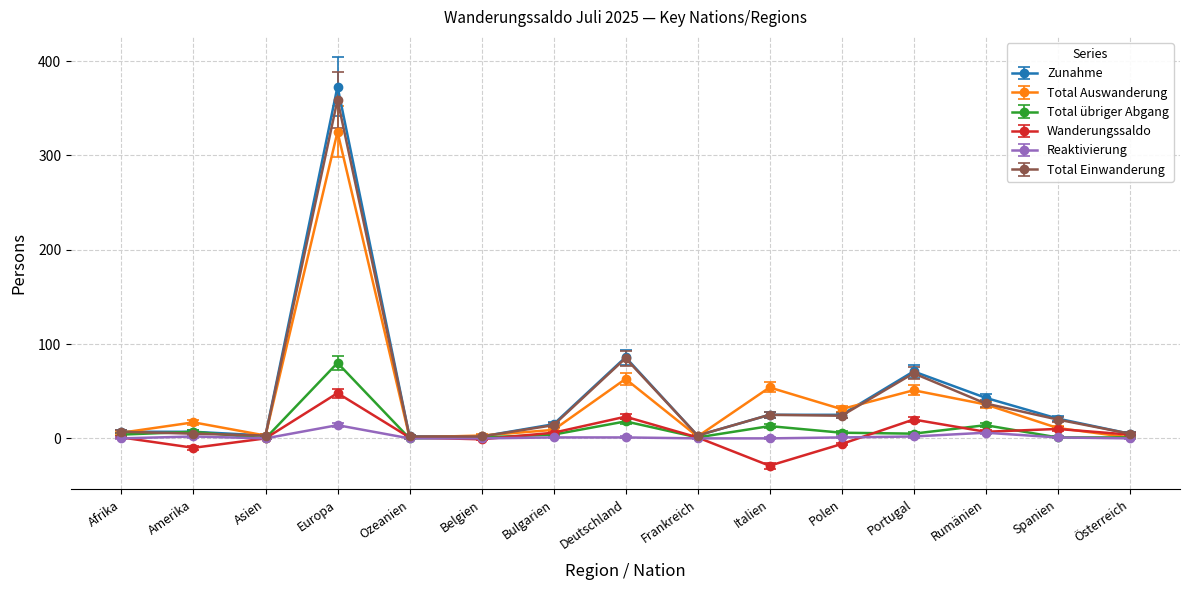

What position from the right is Deutschland?

8